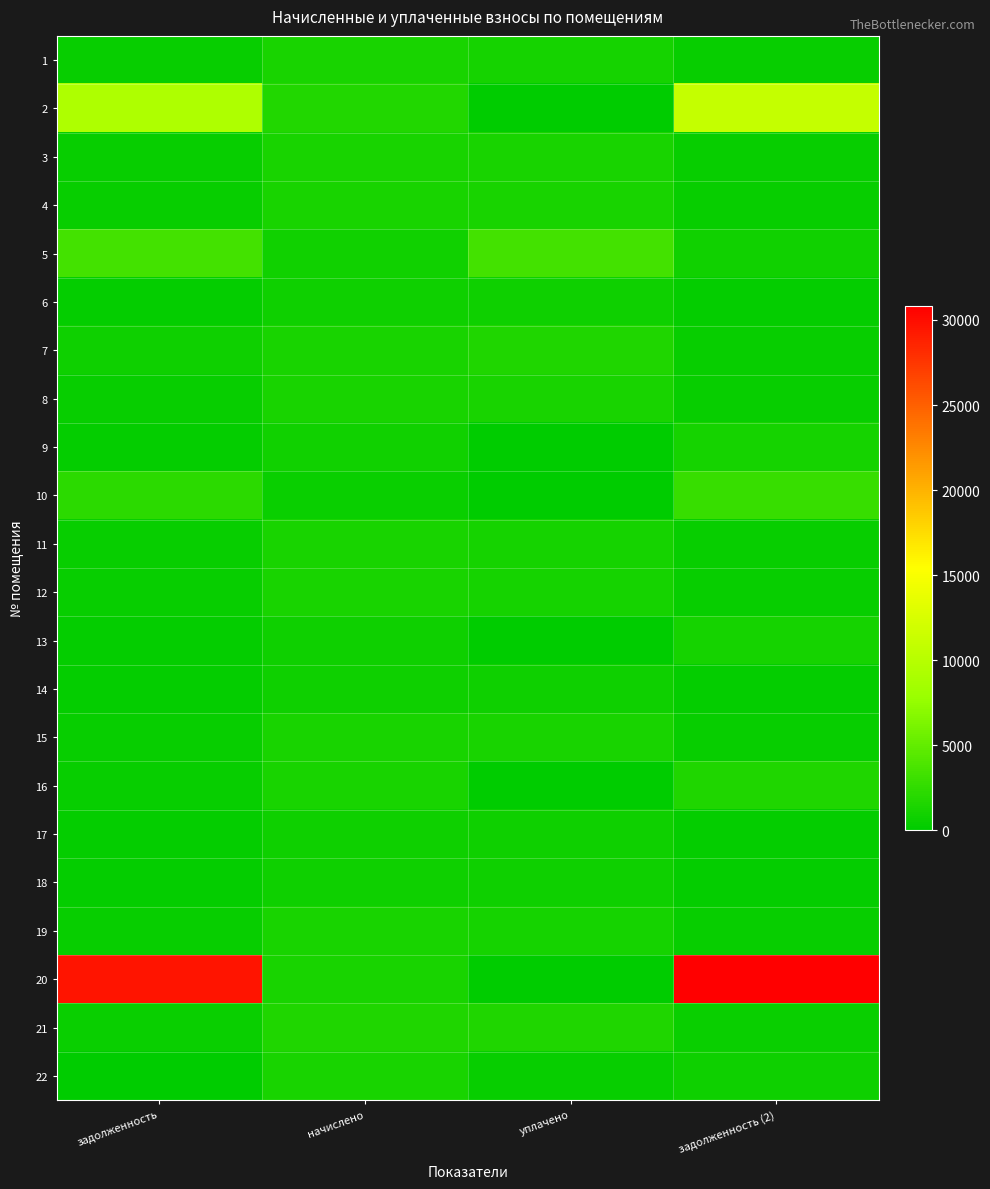

What is the difference between the highest and lowest values at начислено?

1163.5